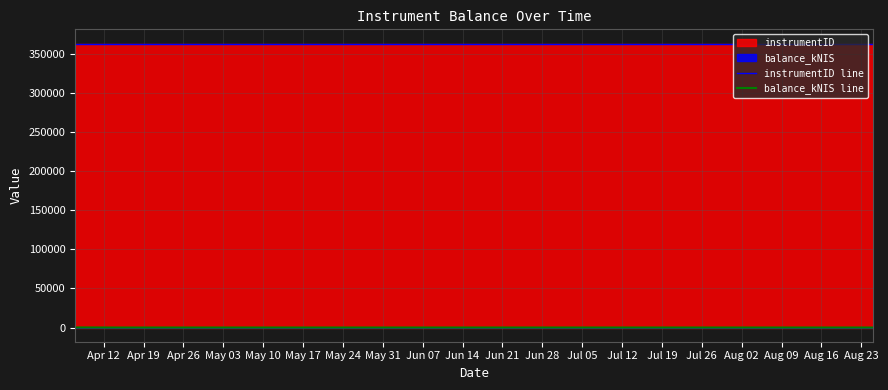

True or false: instrumentID line and balance_kNIS line cross at least once.

False